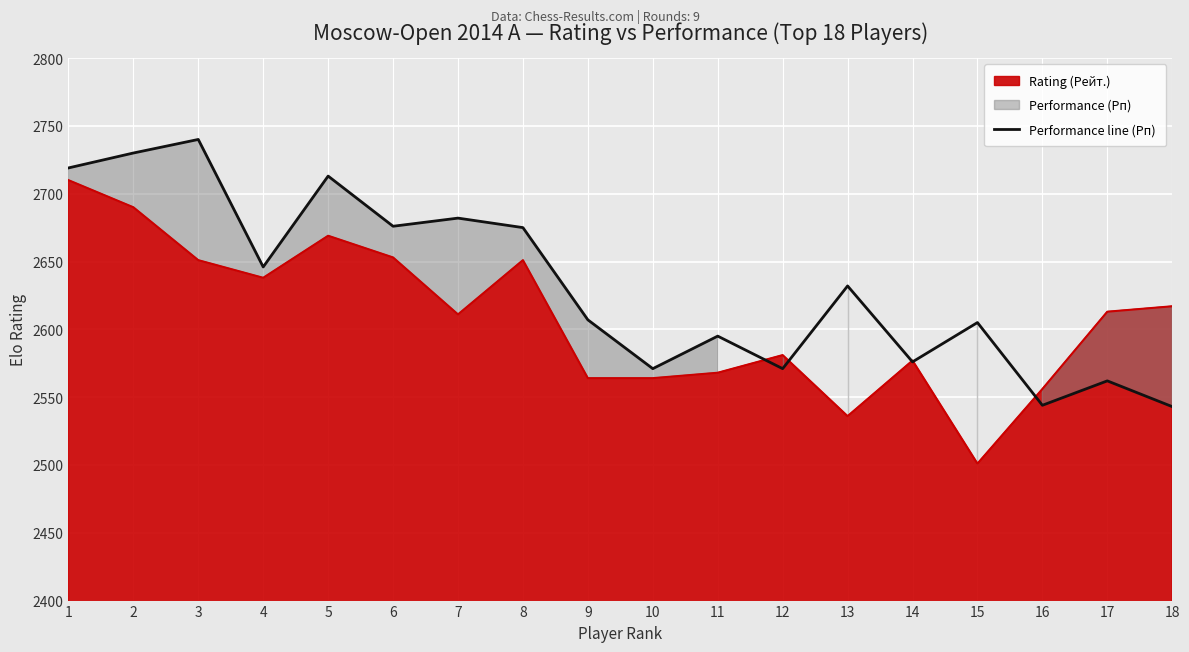

Which has a higher value, 12 or 1?

1